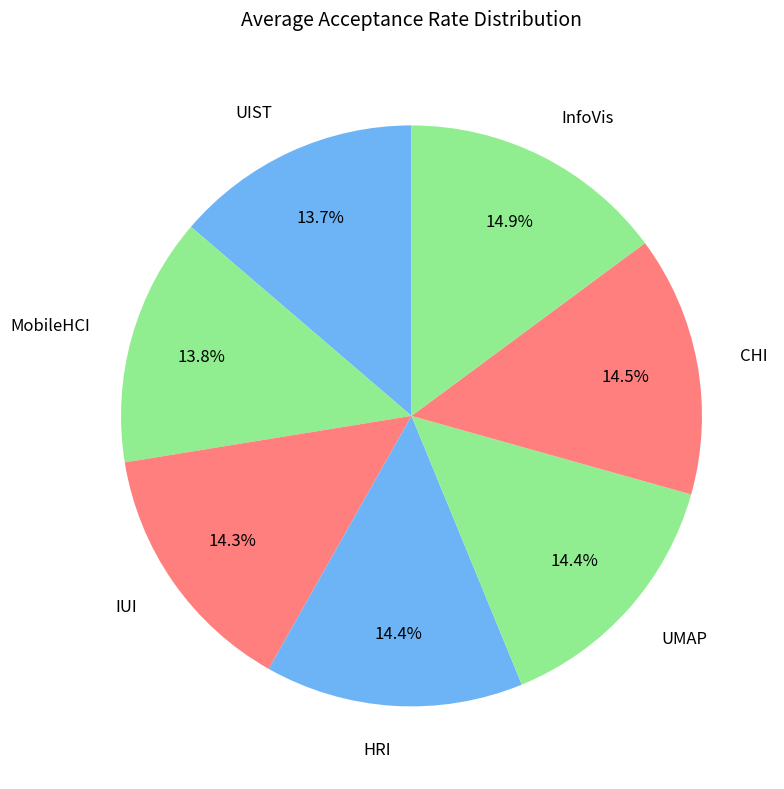

To the nearest percent, what percentage of the pie is UIST?

14%